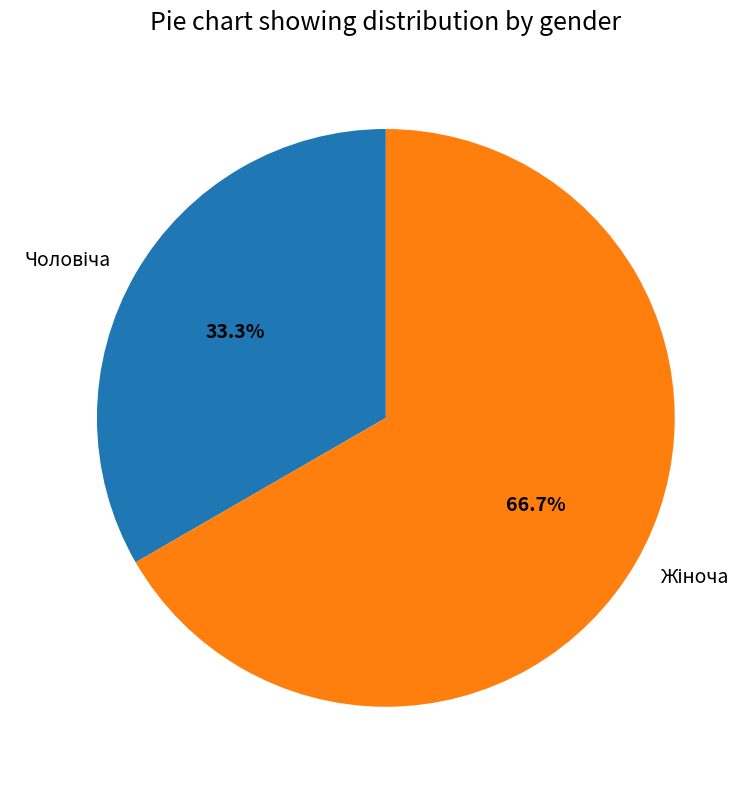

Is there a majority slice in this chart?

Yes